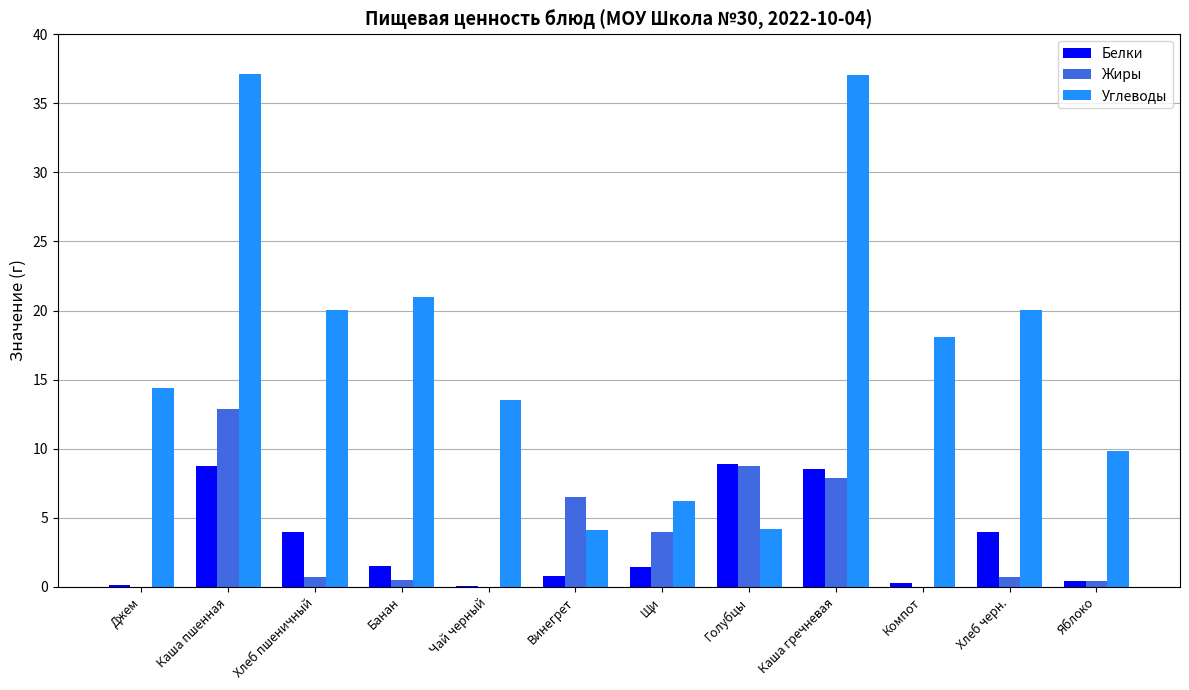

What is the maximum value for Жиры?

12.9